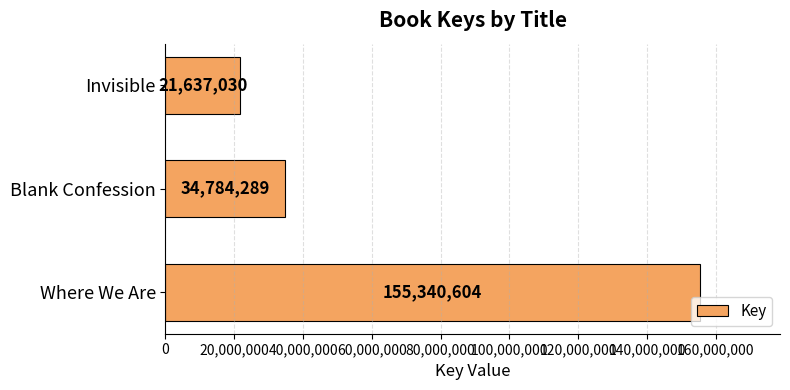

Rank the categories by value from lowest to highest.

Invisible, Blank Confession, Where We Are